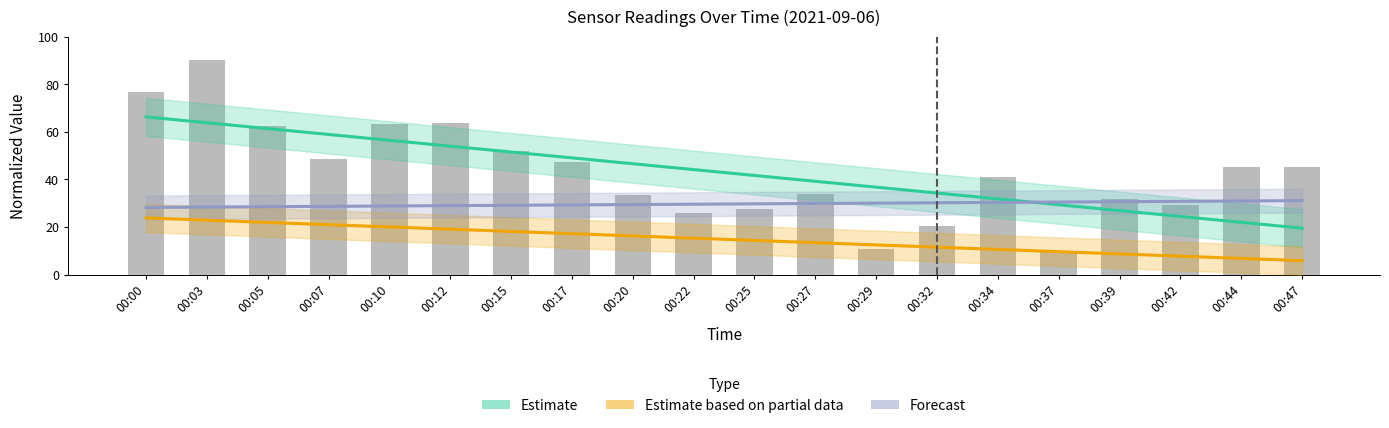

Does the chart contain any negative values?

No